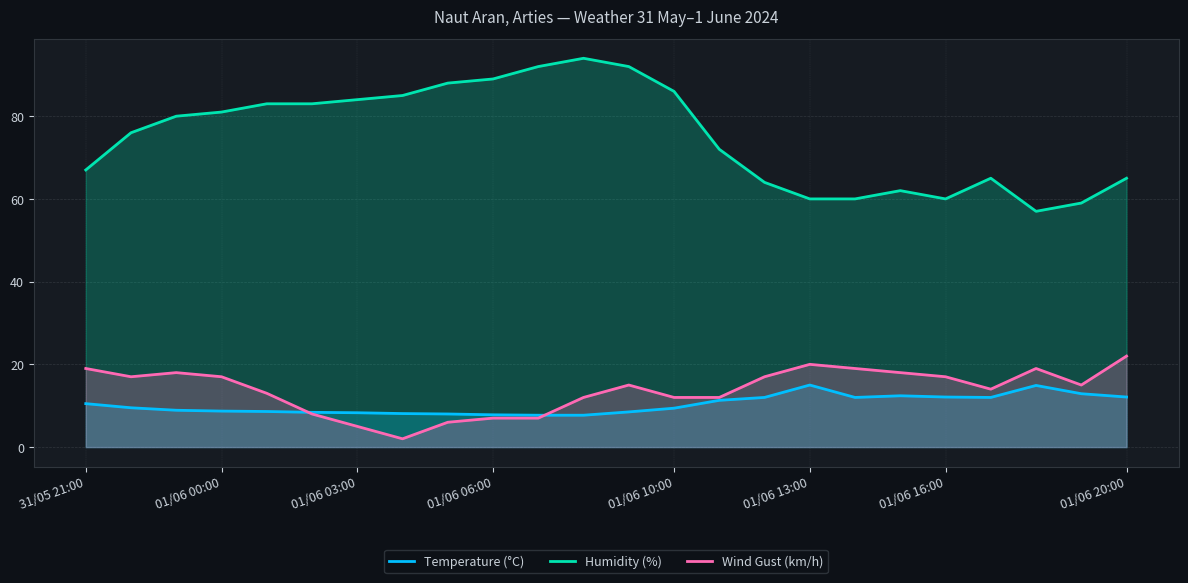

Reading right to left, transcribe all the data shown in this chart.

Temperature (°C): 12.1	12.9	14.9	12.0	12.1	12.4	12.0	15.0	12.0	11.3	9.4	8.5	7.7	7.7	7.8	8.0	8.1	8.3	8.4	8.6	8.7	8.9	9.5	10.5
Humidity (%): 65.0	59.0	57.0	65.0	60.0	62.0	60.0	60.0	64.0	72.0	86.0	92.0	94.0	92.0	89.0	88.0	85.0	84.0	83.0	83.0	81.0	80.0	76.0	67.0
Wind Gust (km/h): 22.0	15.0	19.0	14.0	17.0	18.0	19.0	20.0	17.0	12.0	12.0	15.0	12.0	7.0	7.0	6.0	2.0	5.0	8.0	13.0	17.0	18.0	17.0	19.0